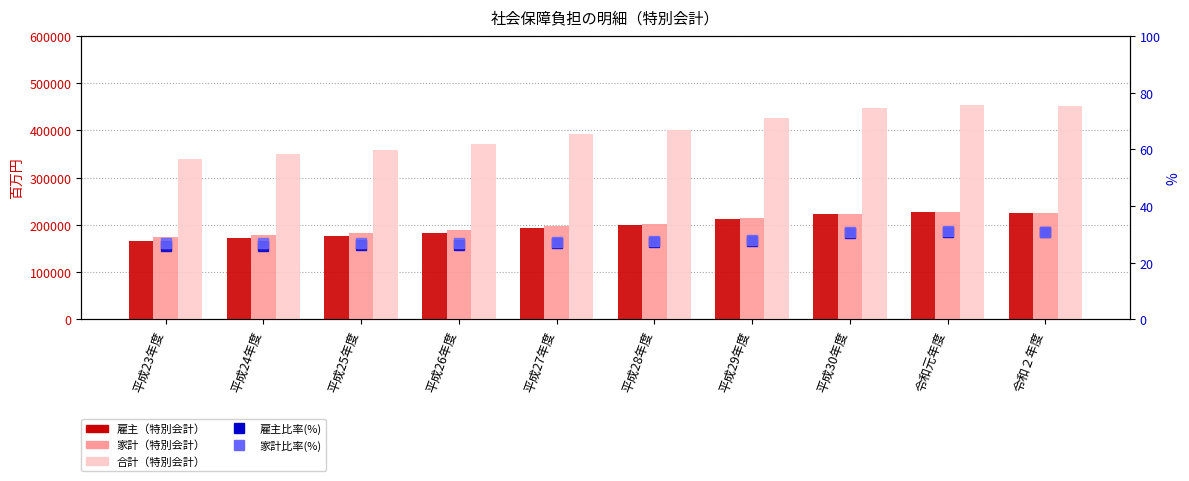

What is the total value across all series at 平成24年度?

699487.5